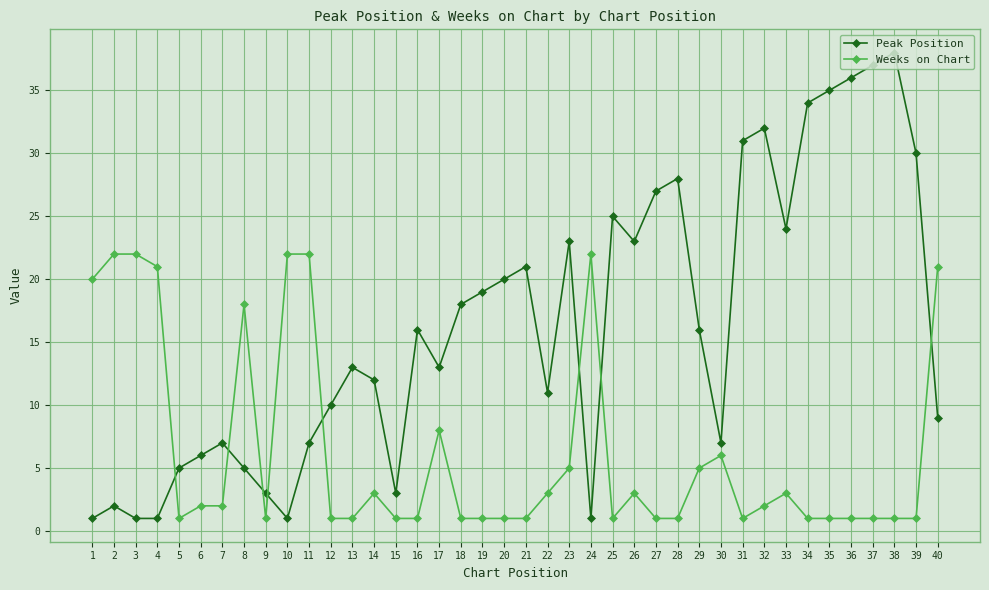

At which category is the sum across all series the highest?

38